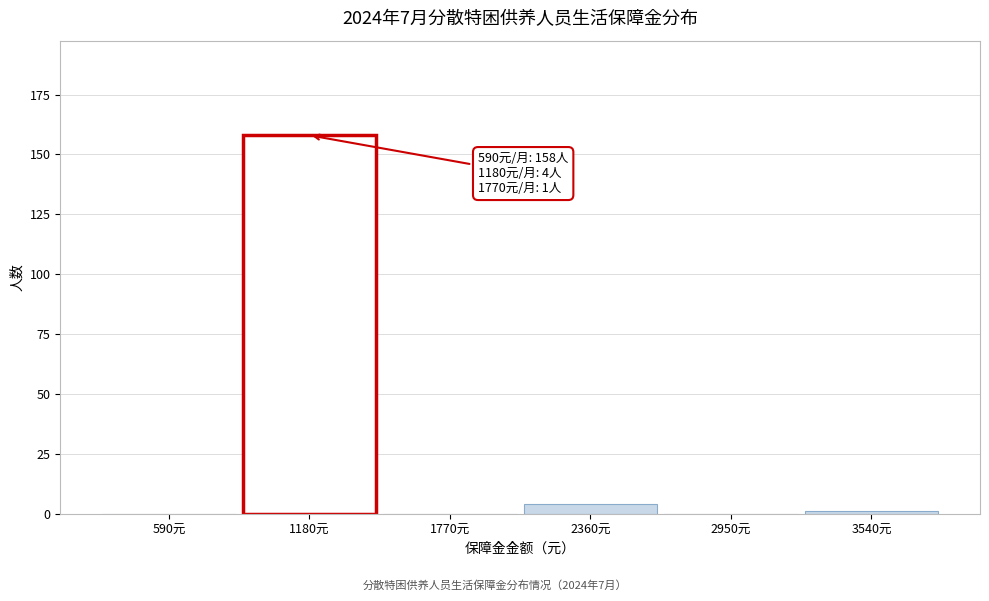

Reading right to left, extract all data points from this chart.

3540元=1	2950元=0	2360元=4	1770元=0	1180元=158	590元=0